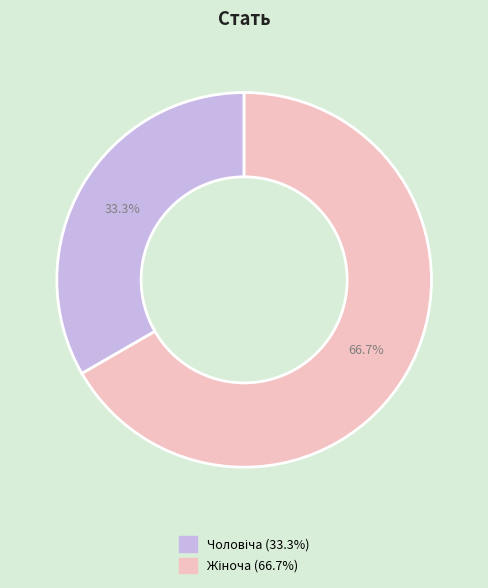

How many slices are in this pie chart?

2